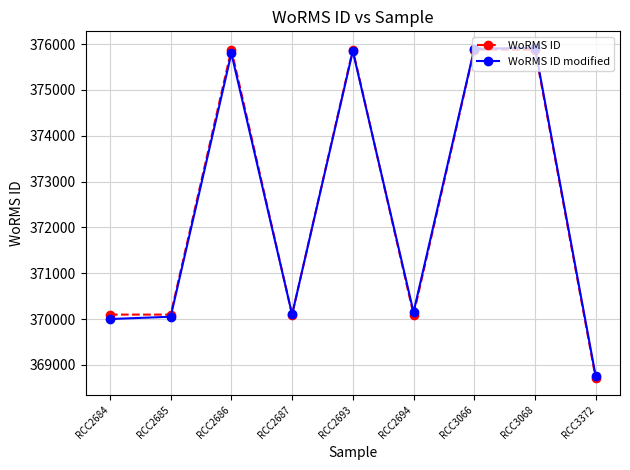

In WoRMS ID modified, how many points are higher than both neighbors (excluding endpoints)?

3